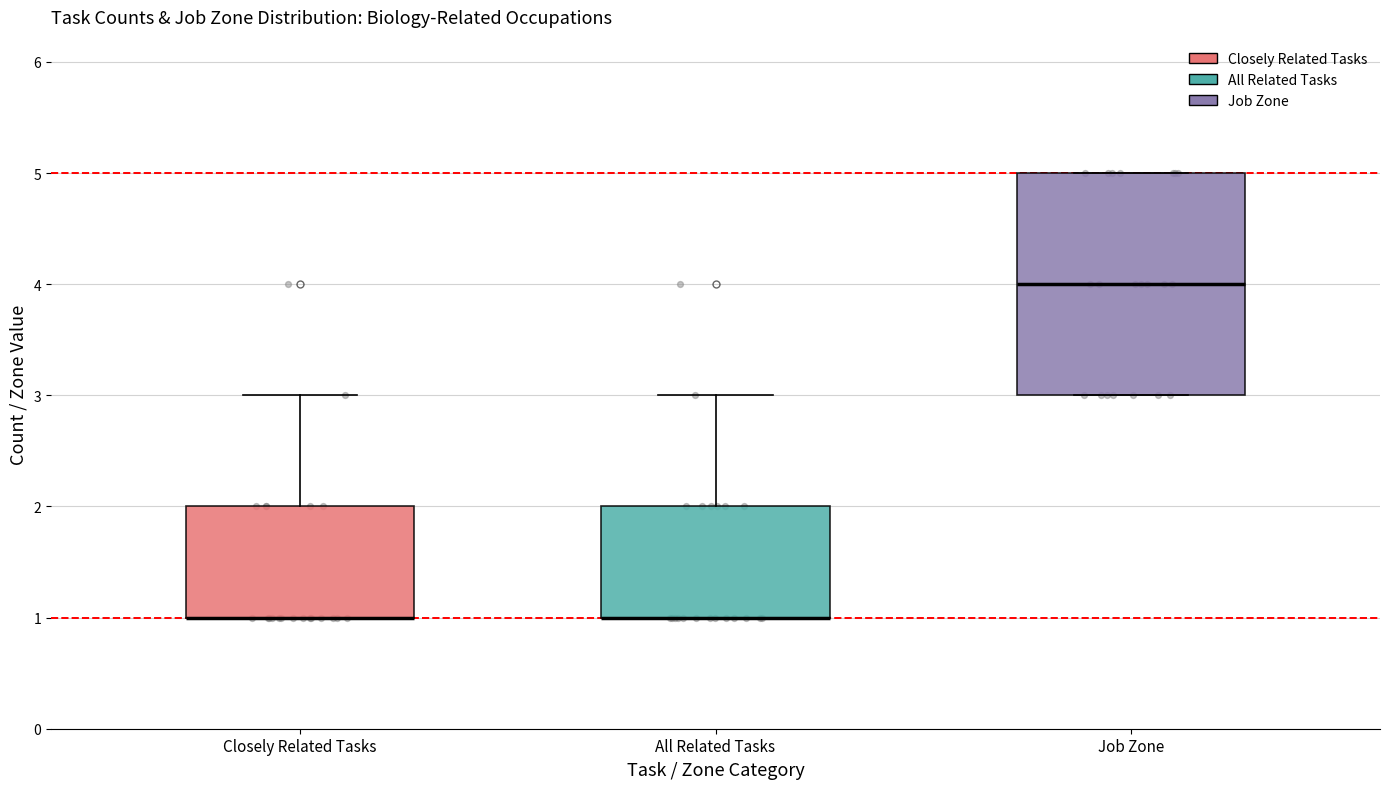

Reading left to right, read every box against the y-axis: the position of its median line, the range the box covers, and the ends of its whiskers. The values are not printed on the chart, so give them approximately, as read against the axis.

Closely Related Tasks: median 1 (drawn on the box's lower edge), box 1 to 2, whiskers 1 to 3
All Related Tasks: median 1 (drawn on the box's lower edge), box 1 to 2, whiskers 1 to 3
Job Zone: median 4, box 3 to 5, whiskers 3 to 5